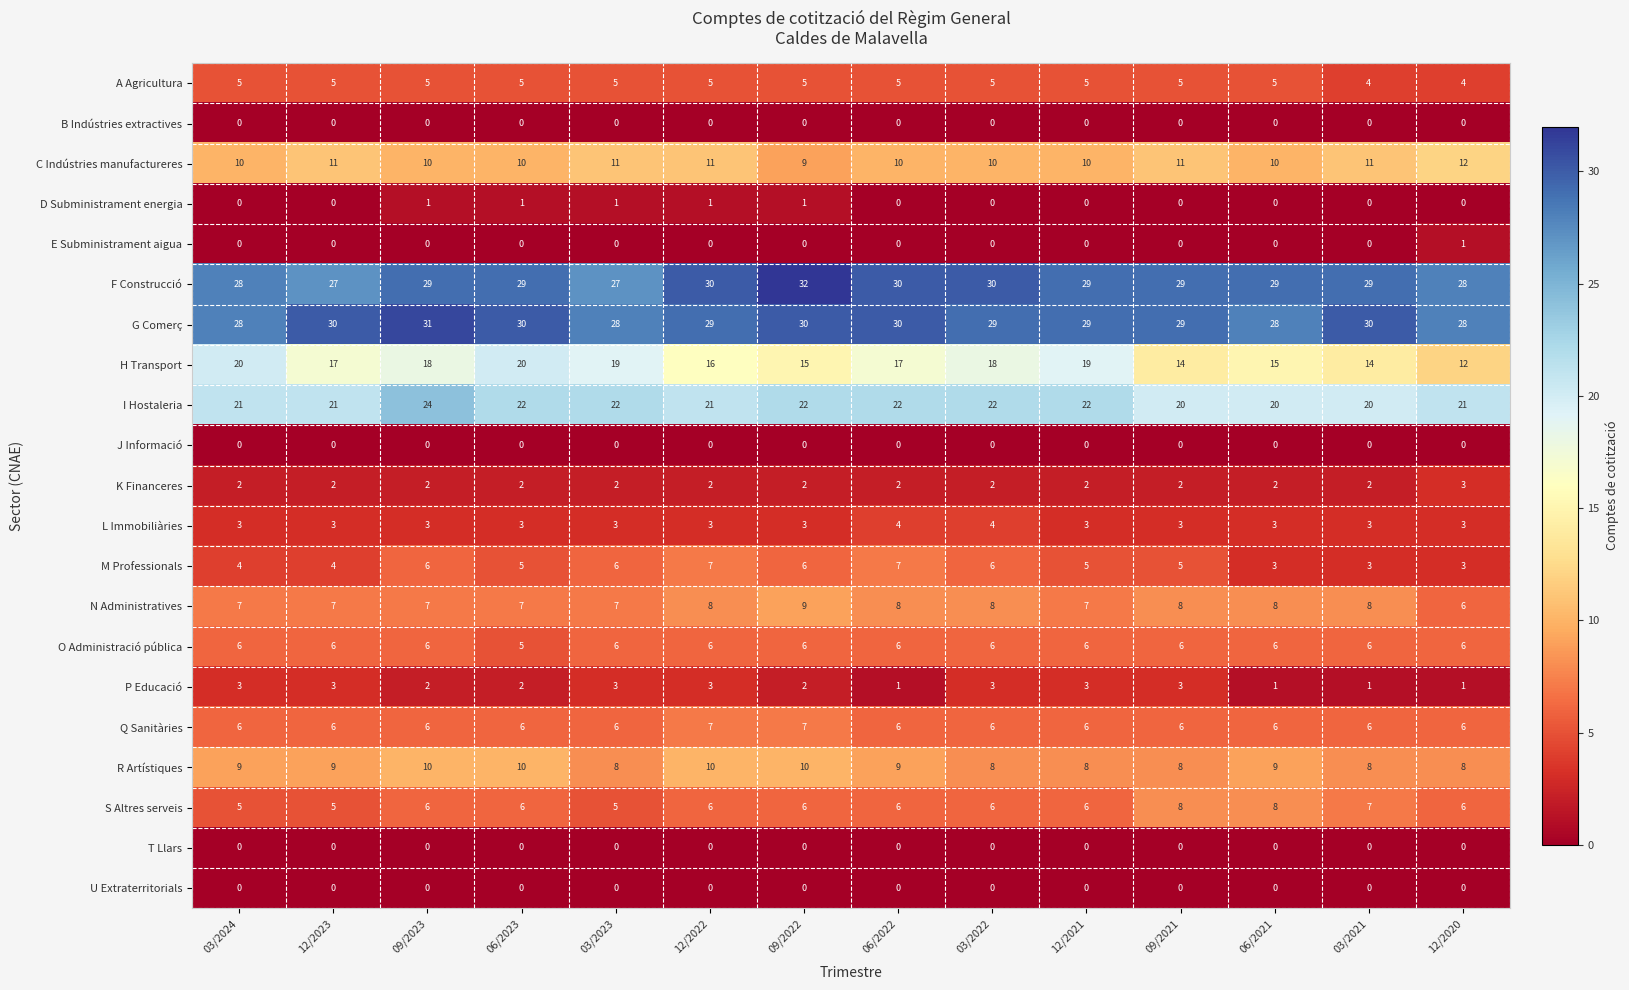

What is the average value of the S Altres serveis series?

6